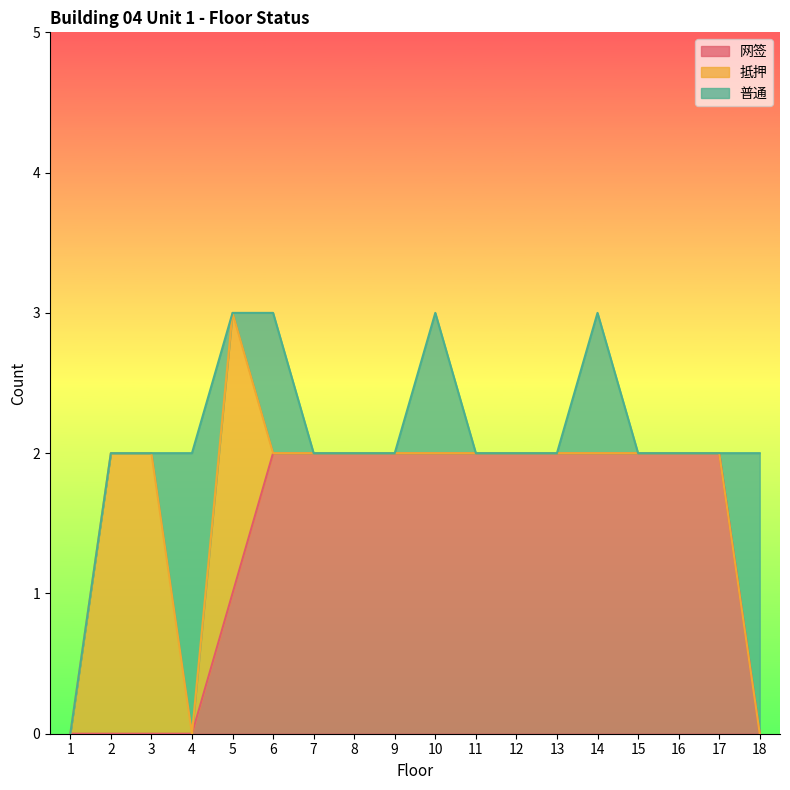

What is the sum of all 普通 values?

7